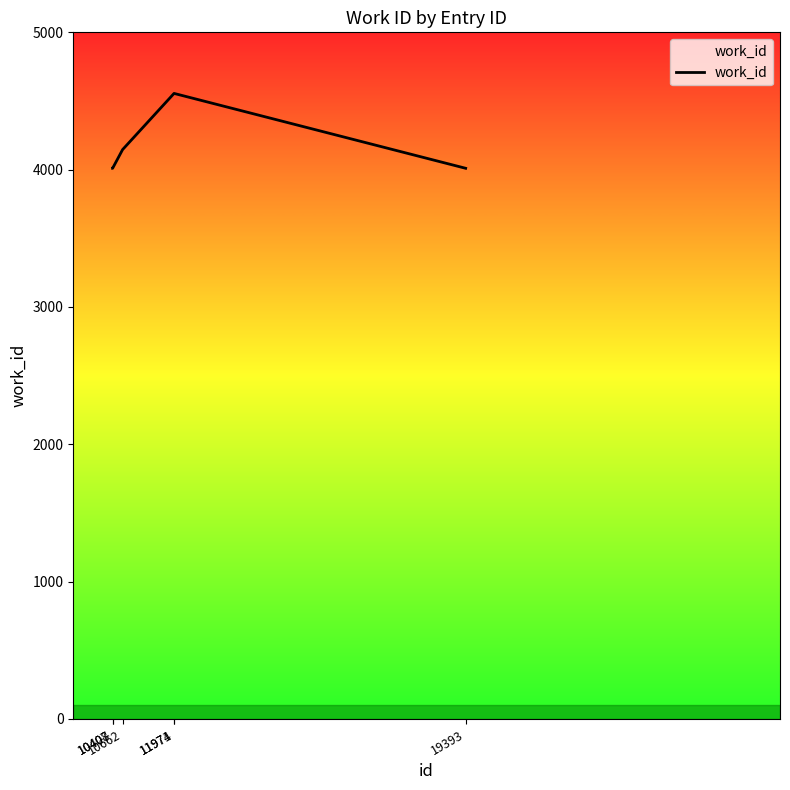

What is the sum of all values?

25286